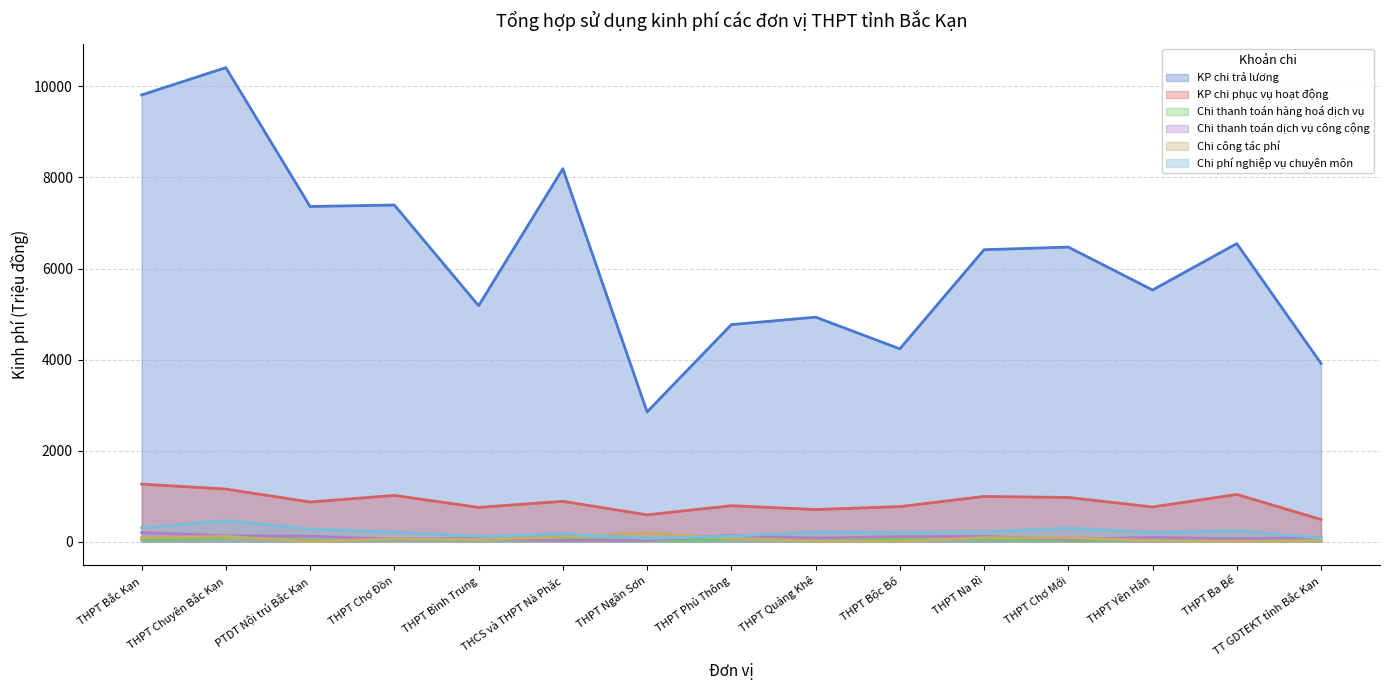

Which series has the largest range (max minus min)?

KP chi trả lương